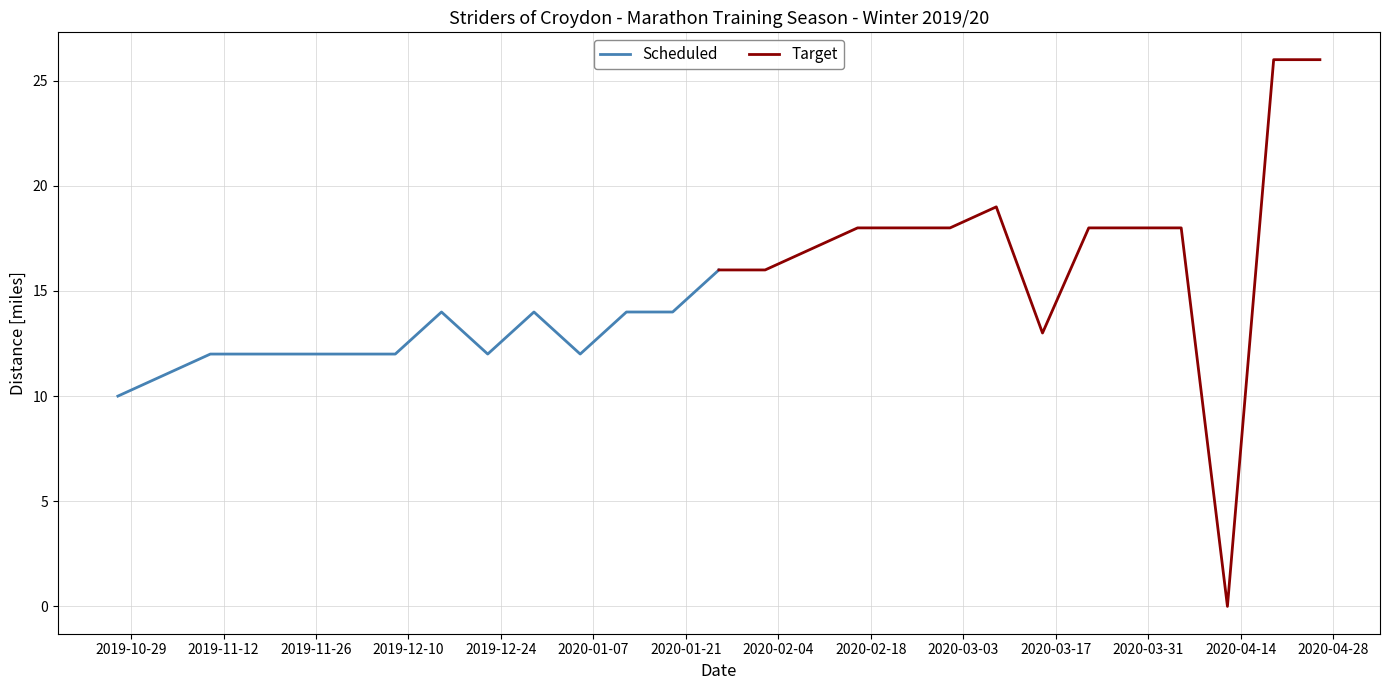

Rank the series by their average value, from highest to lowest.

Target, Scheduled